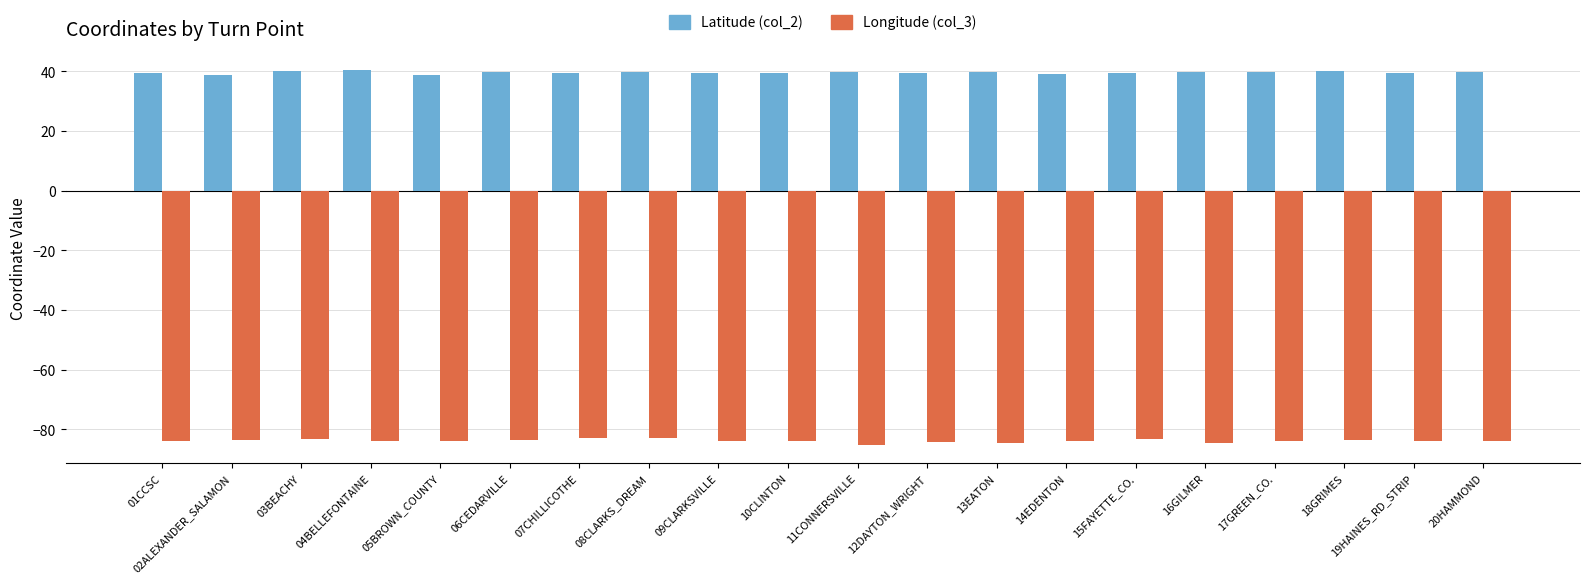

Rank the series by their maximum value, from highest to lowest.

Latitude (col_2), Longitude (col_3)